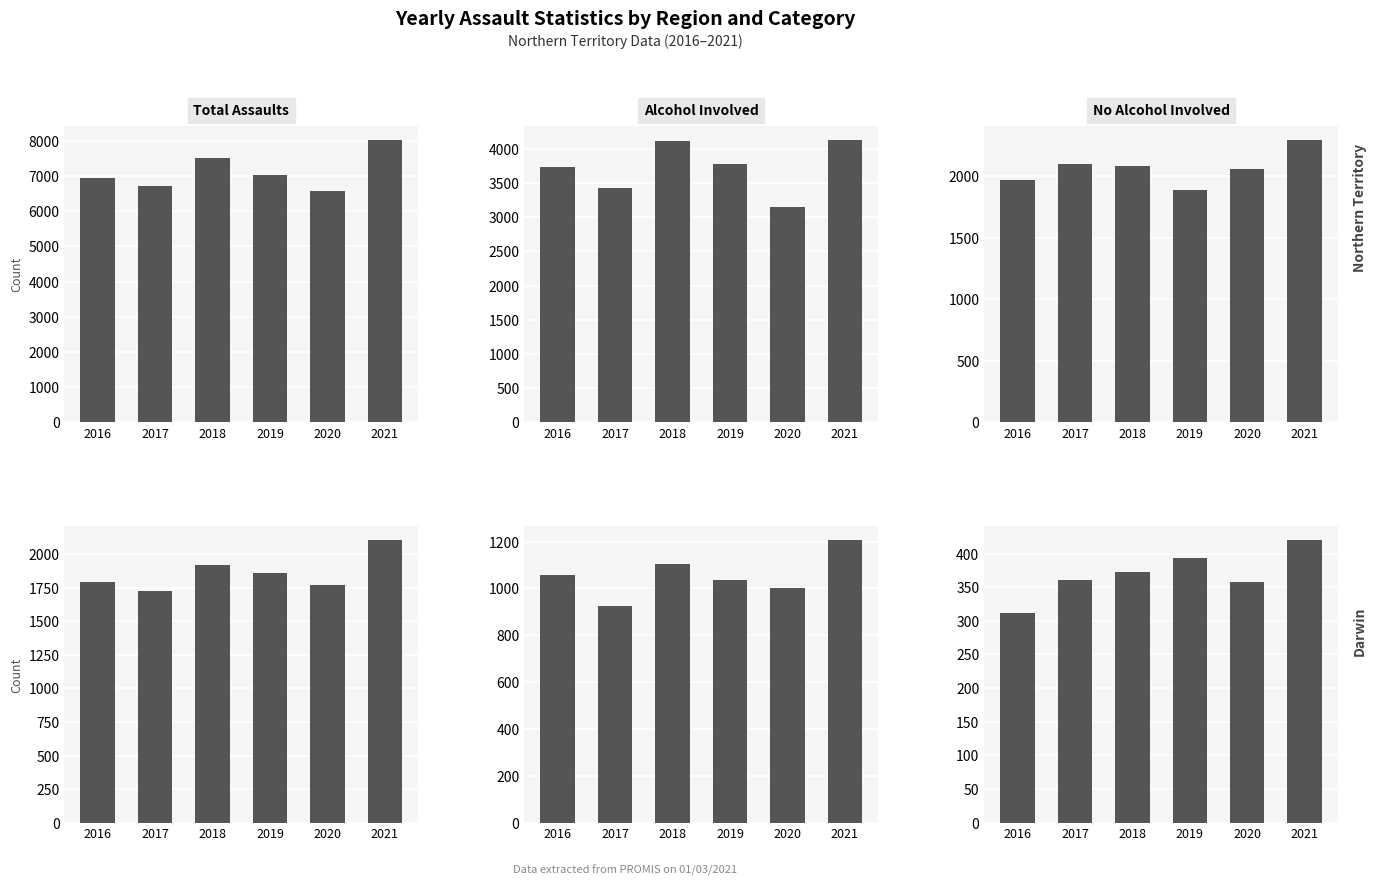

Which series changed the most between 2016 and 2020?

Alcohol involved